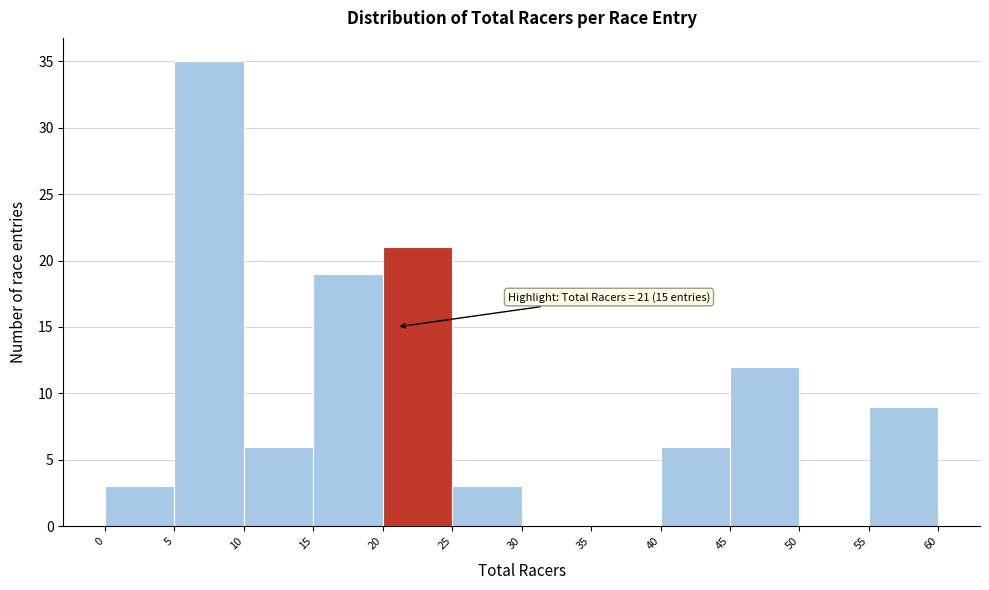

Which range on the x-axis has the tallest bar?

5 to 10